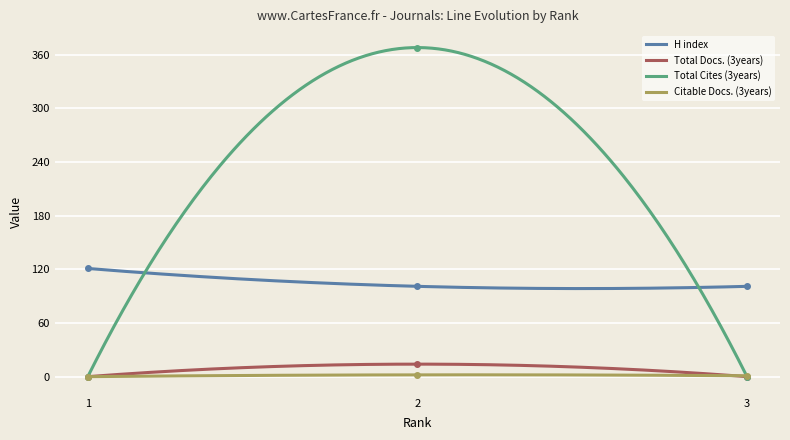

True or false: Total Docs. (3years) has a value of 21 at 2.

False